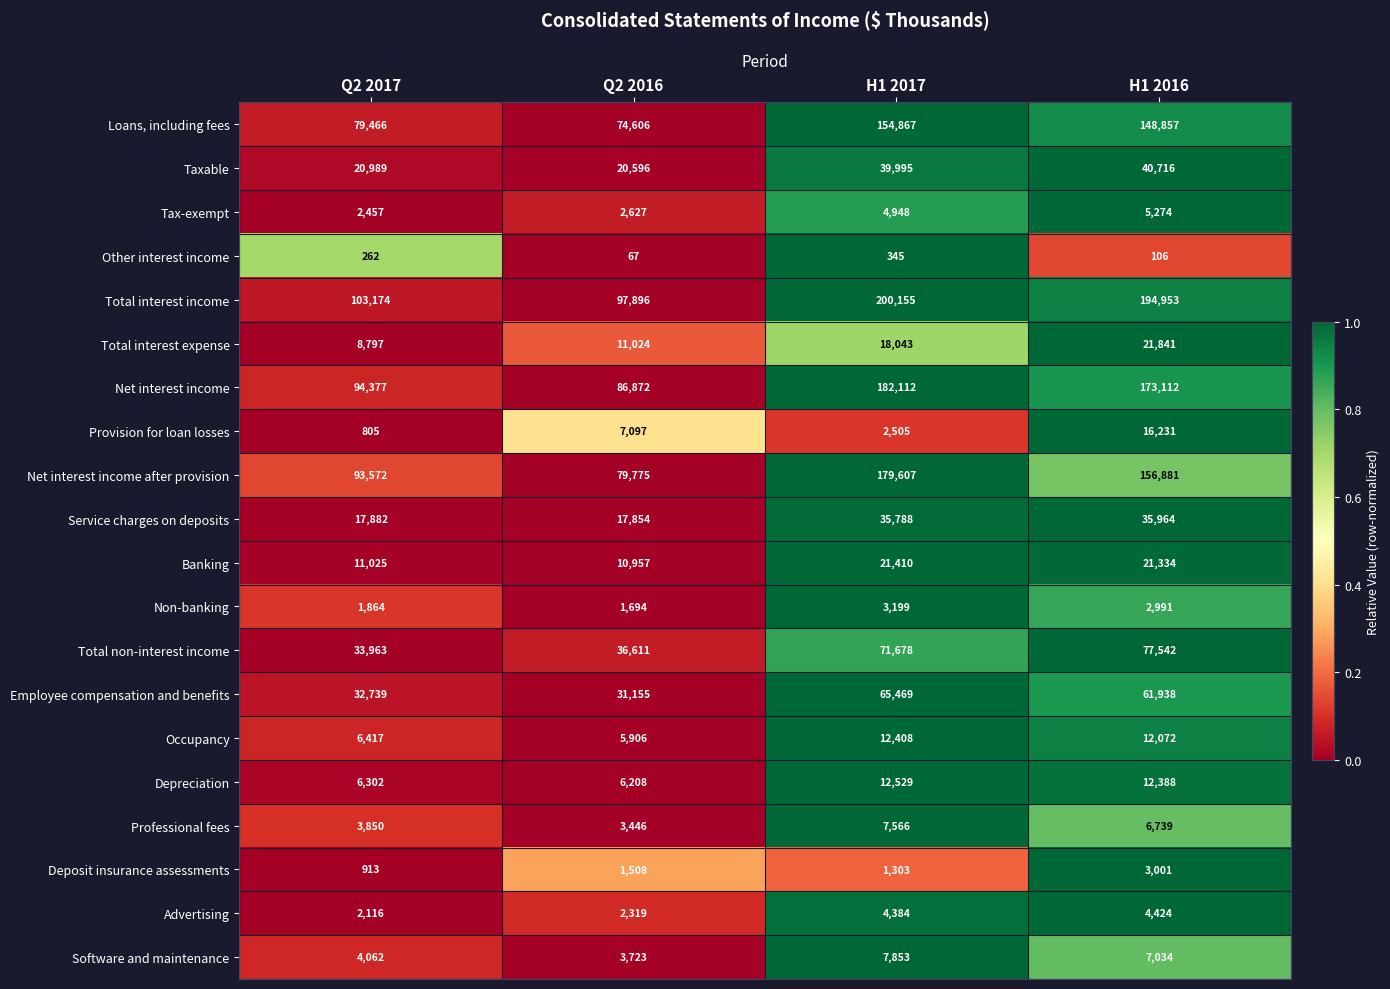

What is the sum of the Professional fees values at Q2 2016 and H1 2017?

11012